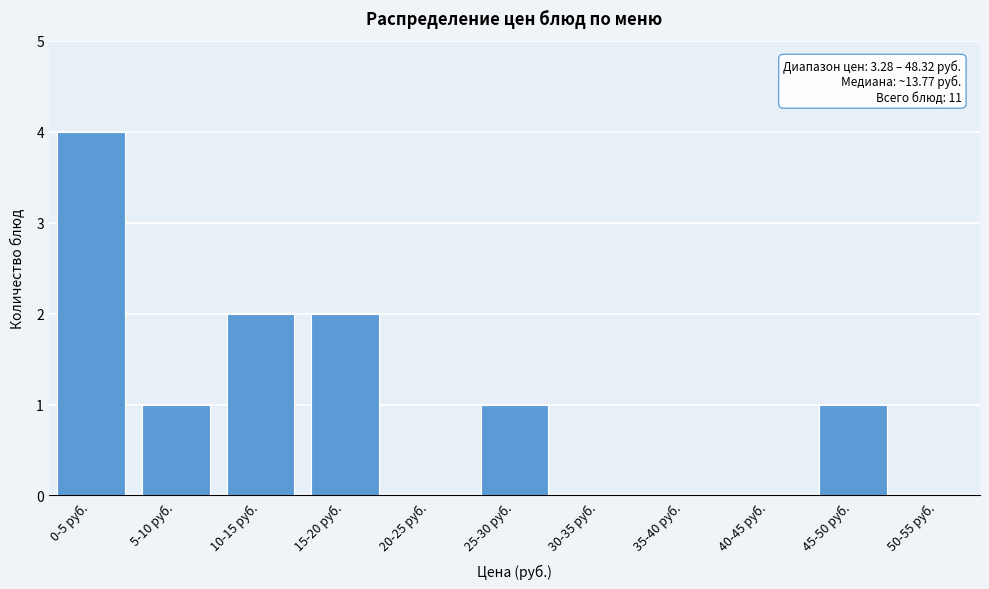

Reading left to right, list all the values displayed in this chart.

0-5 руб.=4	5-10 руб.=1	10-15 руб.=2	15-20 руб.=2	20-25 руб.=0	25-30 руб.=1	30-35 руб.=0	35-40 руб.=0	40-45 руб.=0	45-50 руб.=1	50-55 руб.=0